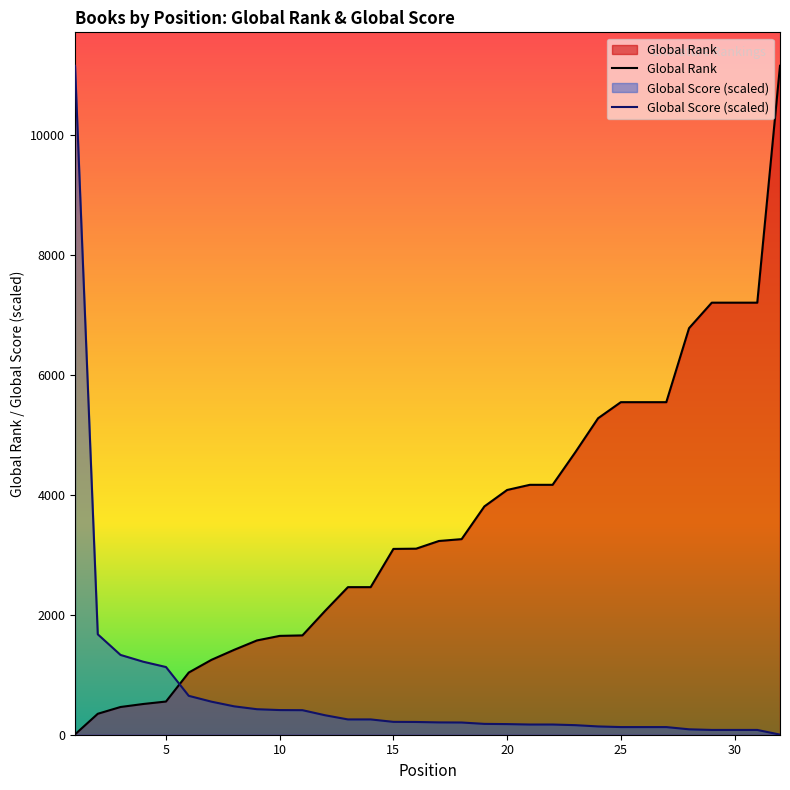

How many intersections are there between Global Score (scaled) and Global Rank?

1